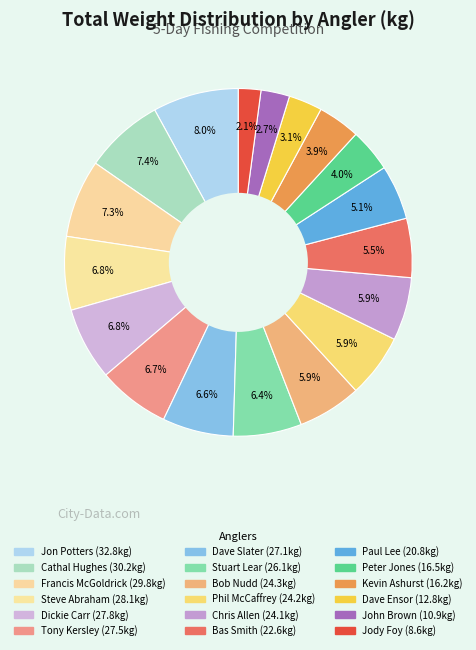

Is there a majority slice in this chart?

No